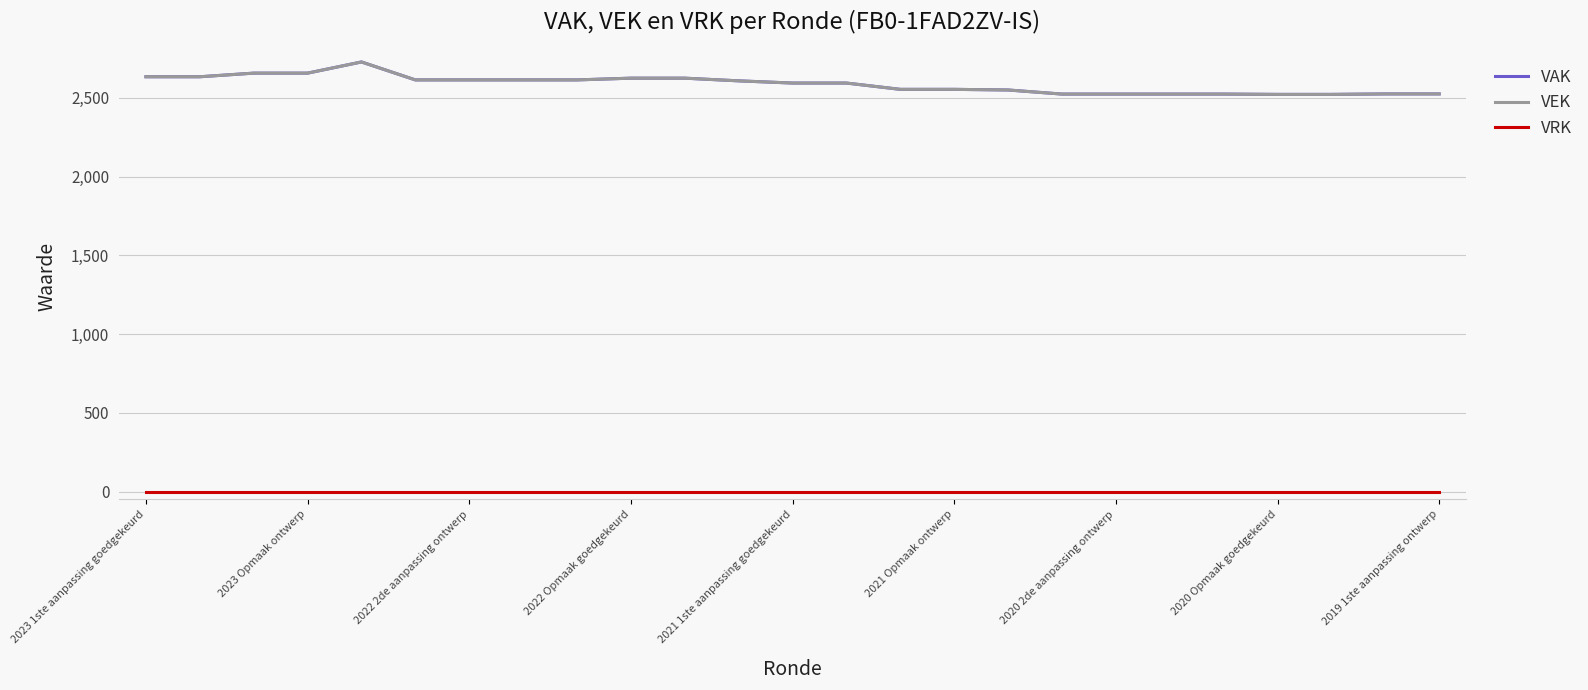

Is this an area chart (filled region under the line)?

No